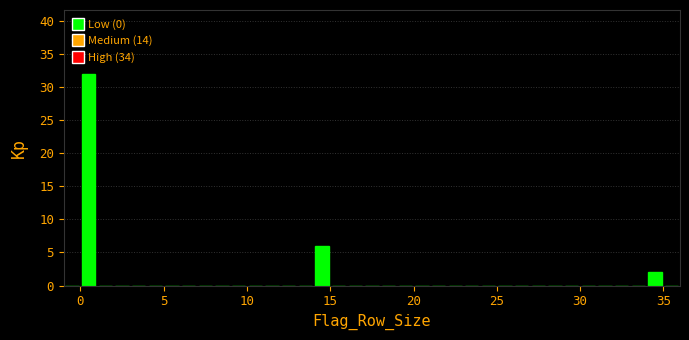

Read against the x-axis, roughly where is the centre of the tallest bar?

0.5